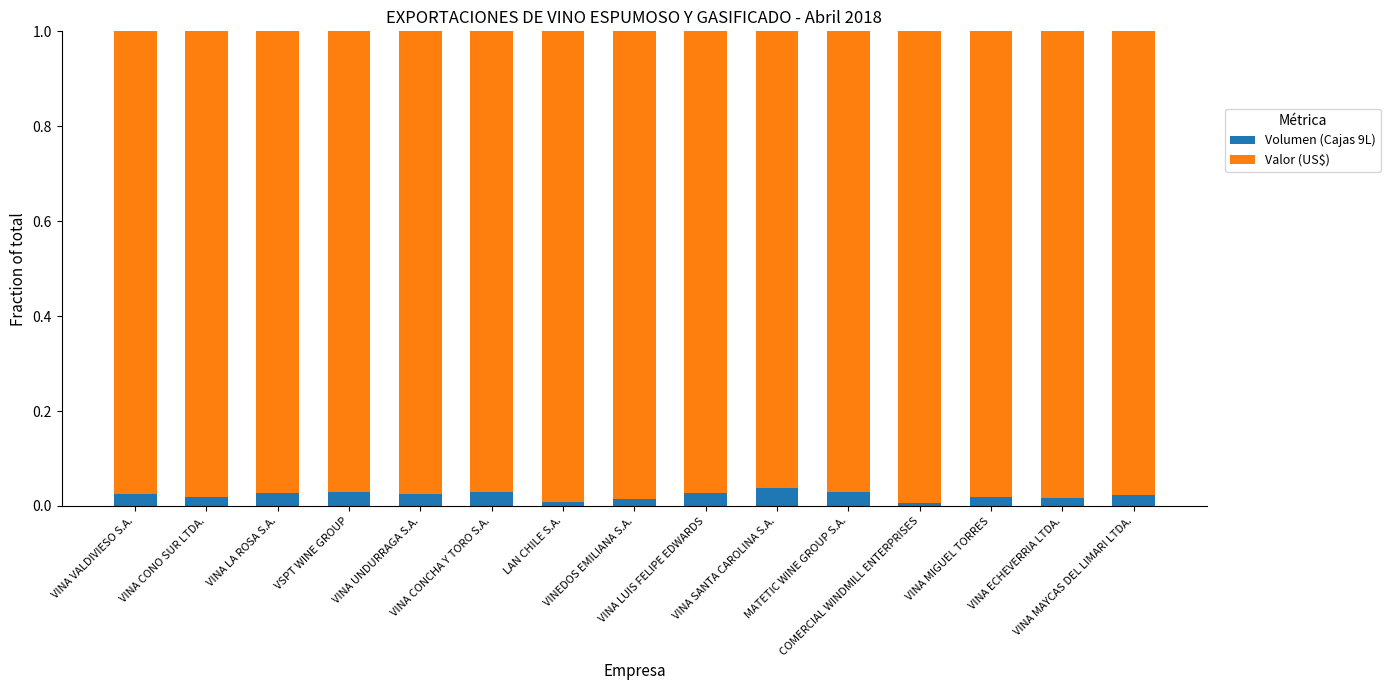

At which category is the sum across all series the highest?

VINA VALDIVIESO S.A.